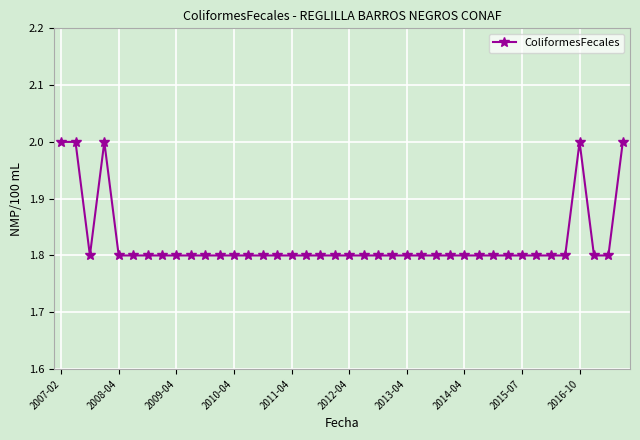

What is the maximum value shown in the chart?

2.0